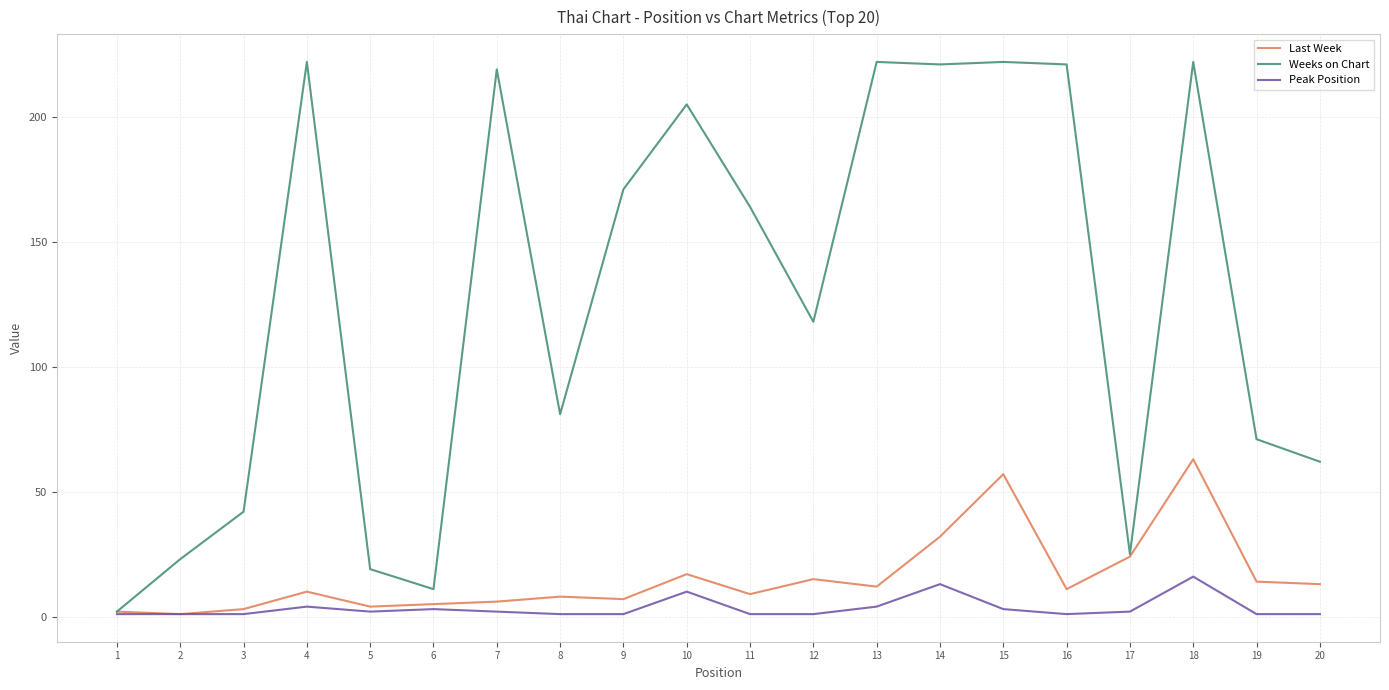

The Weeks on Chart series shows 116 at 9. True or false?

False